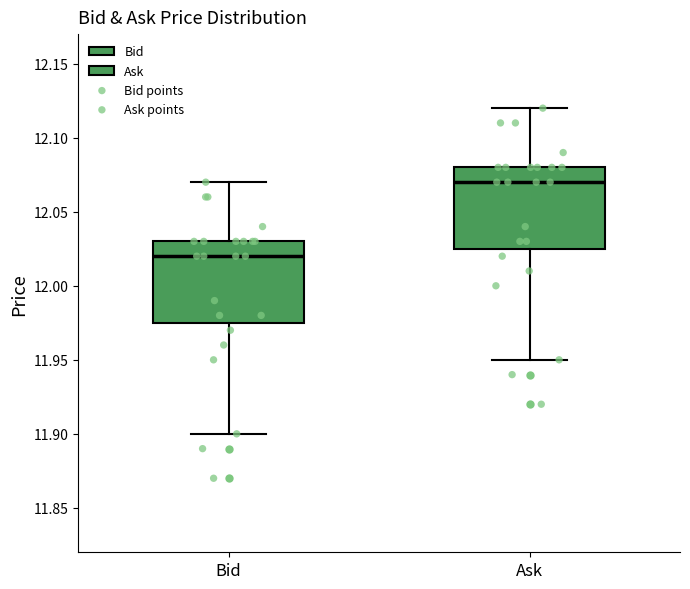

Reading left to right, transcribe this box plot: for each box, give where its median line is, the range the box spans, and where its two whiskers end, as read against the y-axis. The values are not printed on the chart, so give them approximately, as read against the axis.

Bid: median 12.020, box 11.975 to 12.030, whiskers 11.900 to 12.070
Ask: median 12.070, box 12.025 to 12.080, whiskers 11.950 to 12.120